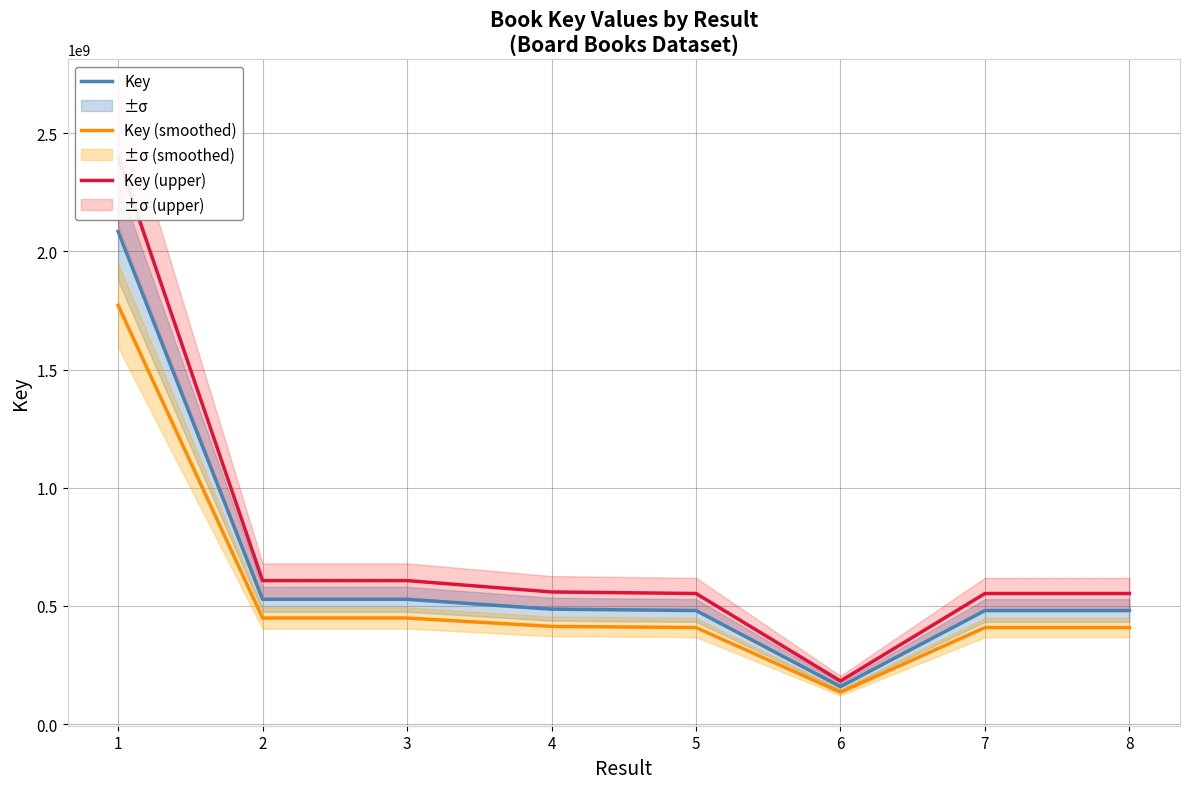

What is the value of the Key (upper) point at the 1st from the left?

2397488631.4